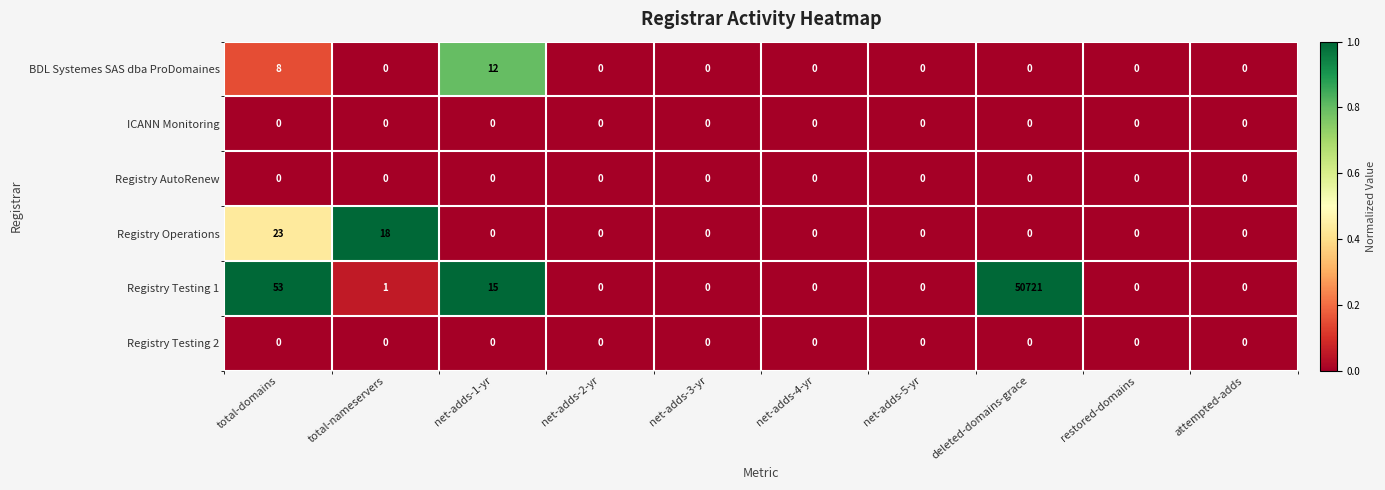

The Registry Testing 1 series shows 0 at net-adds-4-yr. True or false?

True